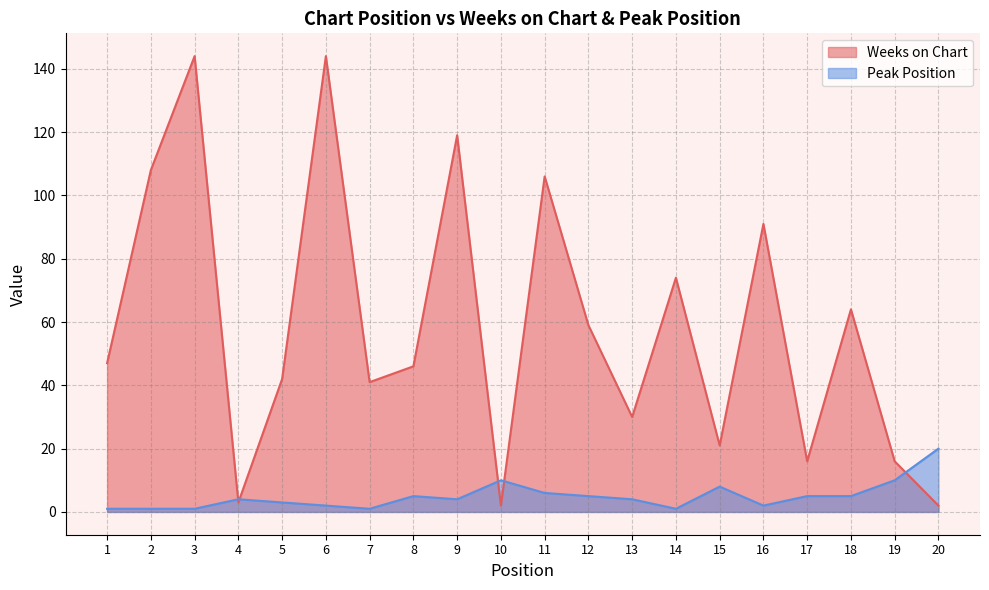

How many data points does each series have?

20